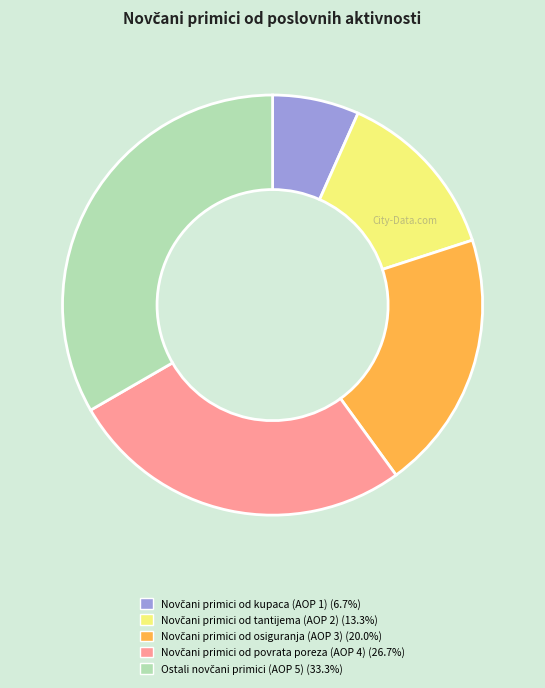

Count the number of slices in the pie.

5